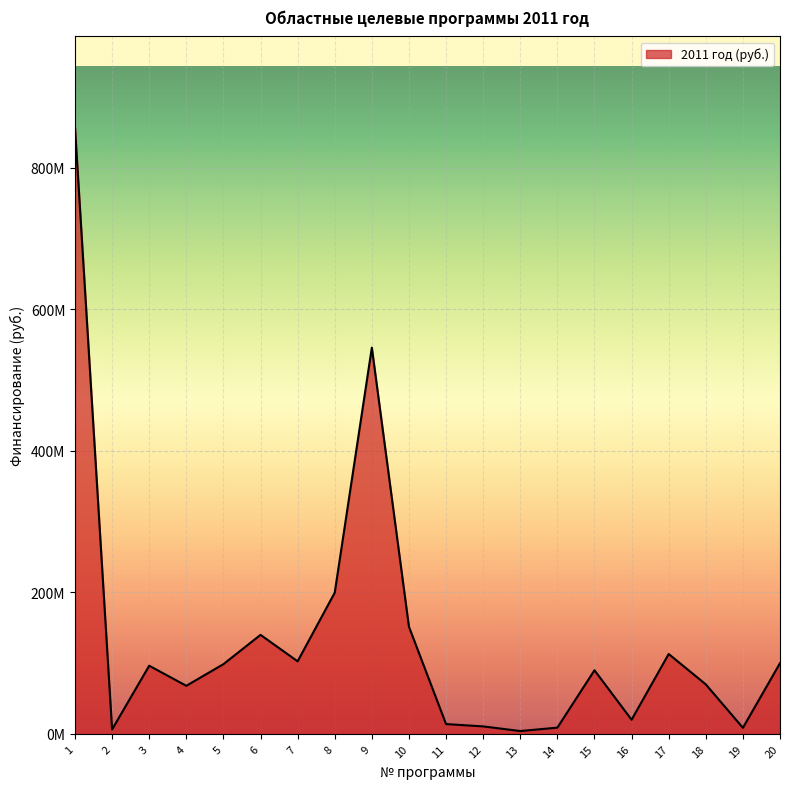

Does the chart display data point markers on the line(s)?

No